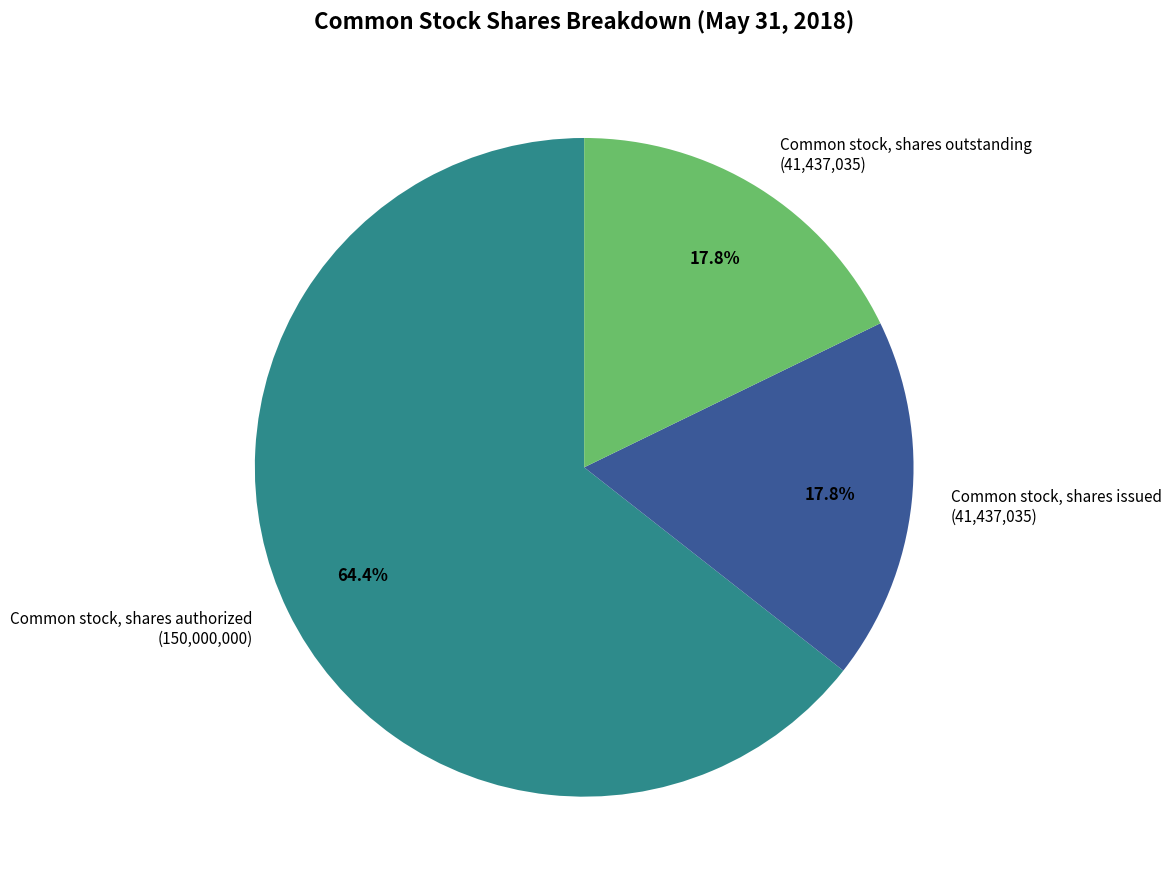

What percentage is the Common stock, shares outstanding slice, to the nearest percent?

18%